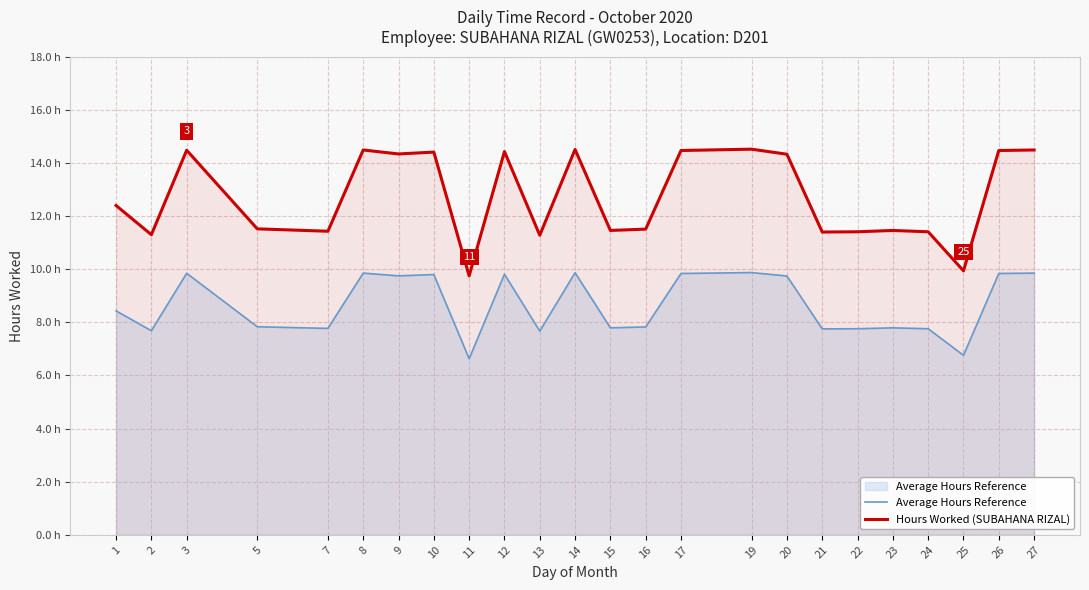

Where is the first local minimum for Hours Worked (SUBAHANA RIZAL)?

2